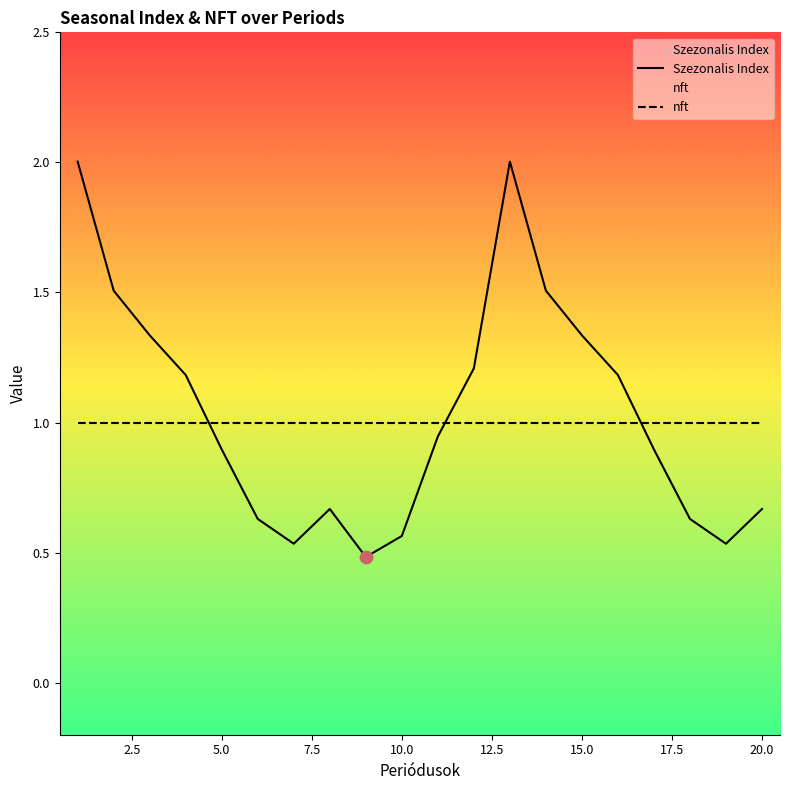

Between 7 and 11, which is larger?

11